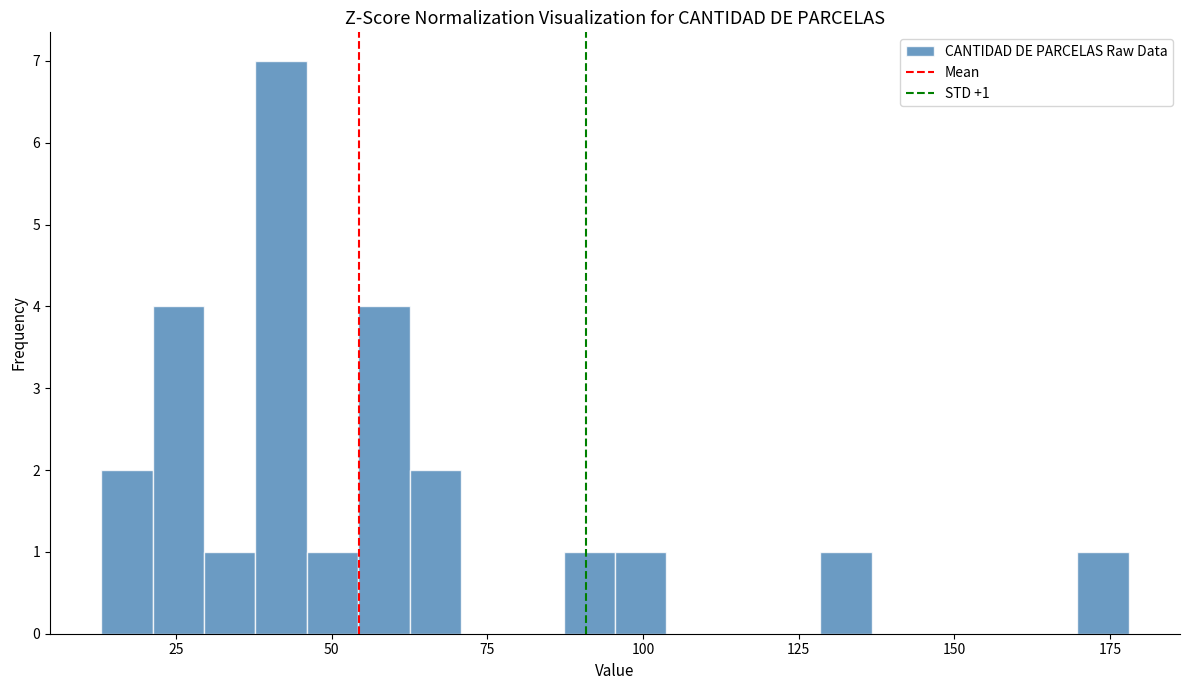

Around what value on the x-axis is the tallest bar? Give the approximate position of its centre, as read against the axis.

40